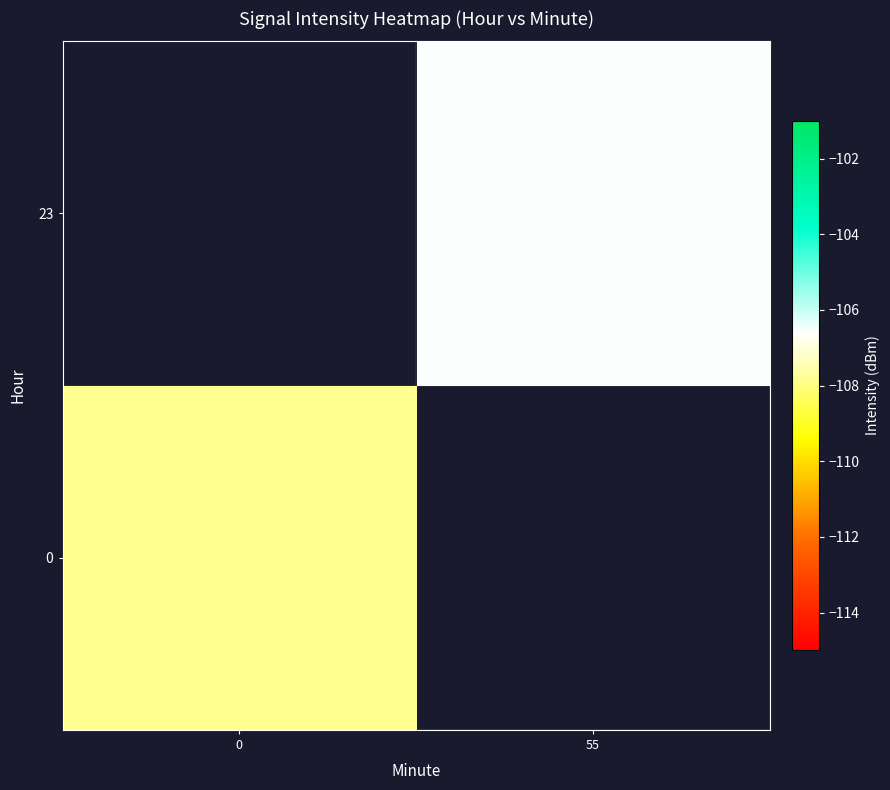

At how many categories does at least one series exceed -107?

1